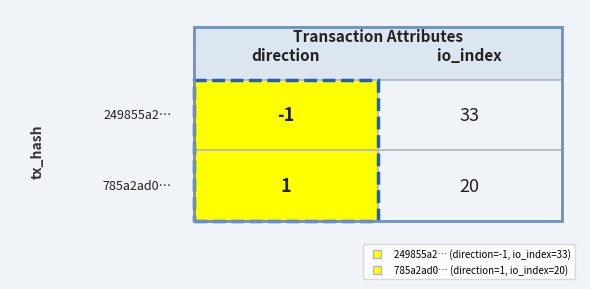

How many 785a2ad064d5469de551fc66c41a37d778ce83d values are between 1 and 20?

2